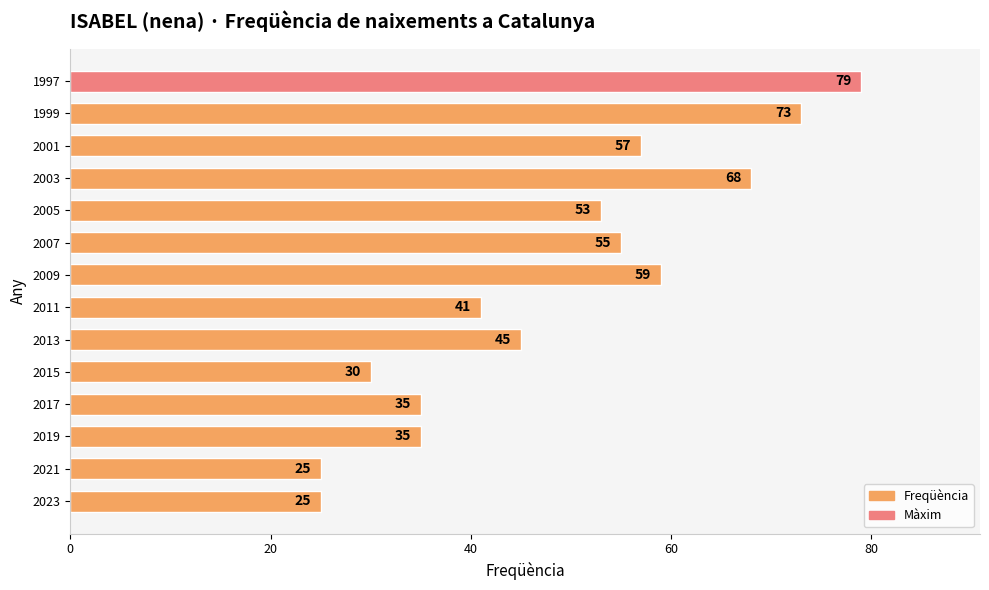

Does the chart contain any negative values?

No